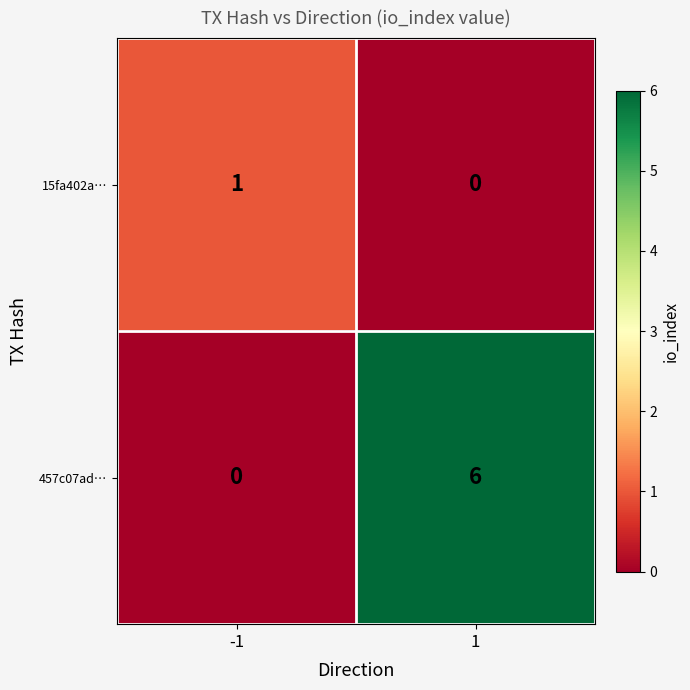

Is it true that 457c07ad… equals 0 at -1?

True